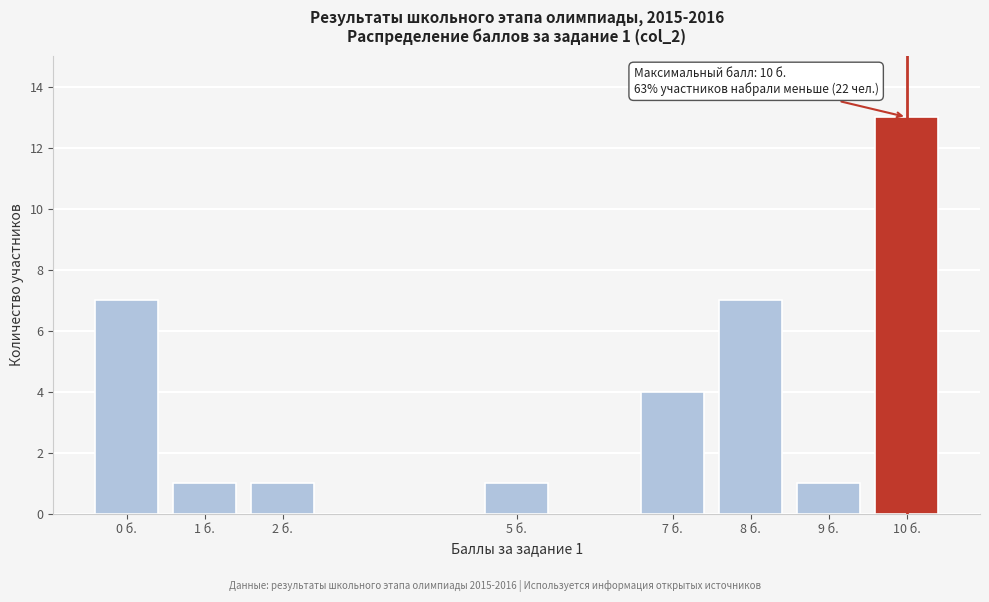

Reading right to left, extract all data points from this chart.

10 б.=13	9 б.=1	8 б.=7	7 б.=4	5 б.=1	2 б.=1	1 б.=1	0 б.=7